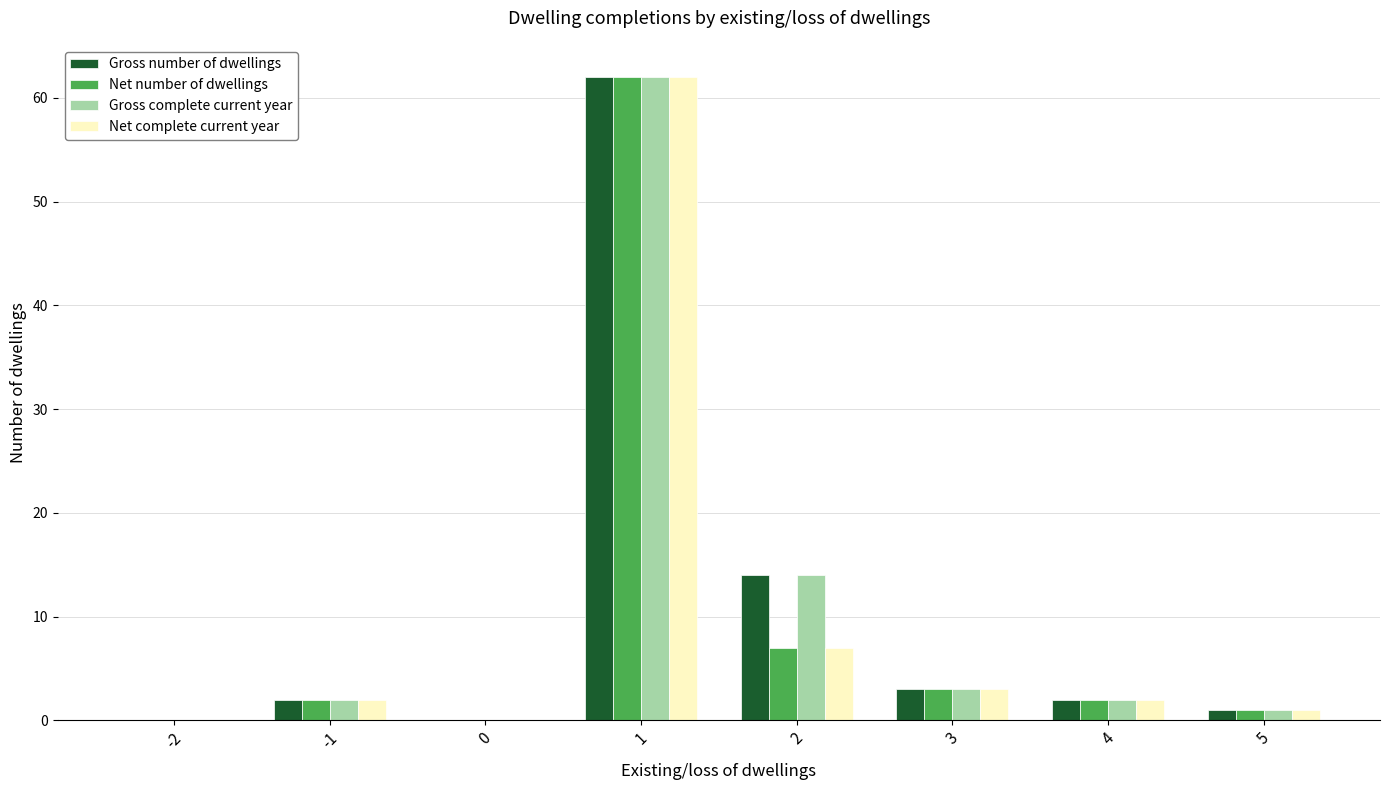

Count the number of data series in this chart.

4